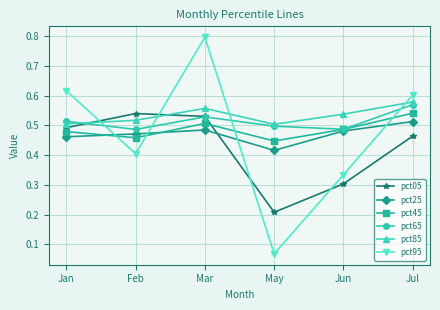

How many interior local peaks does the pct05 series have?

1